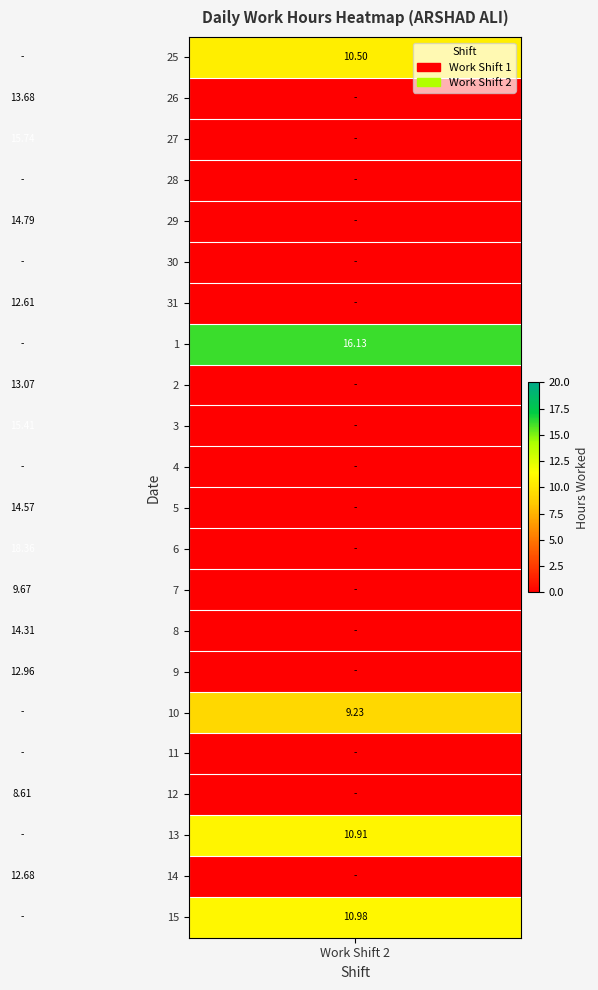

What is the sum of all 31 values?

12.6